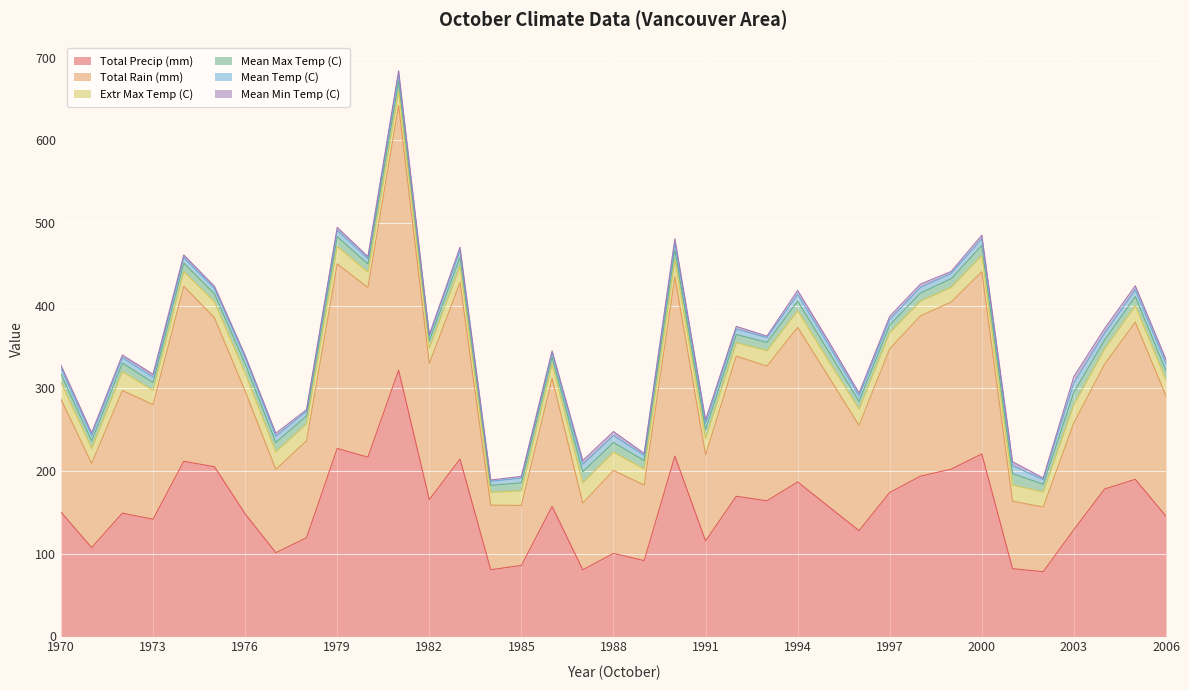

Between 1996 and 2004, which series saw the biggest shift?

Total Precip (mm)